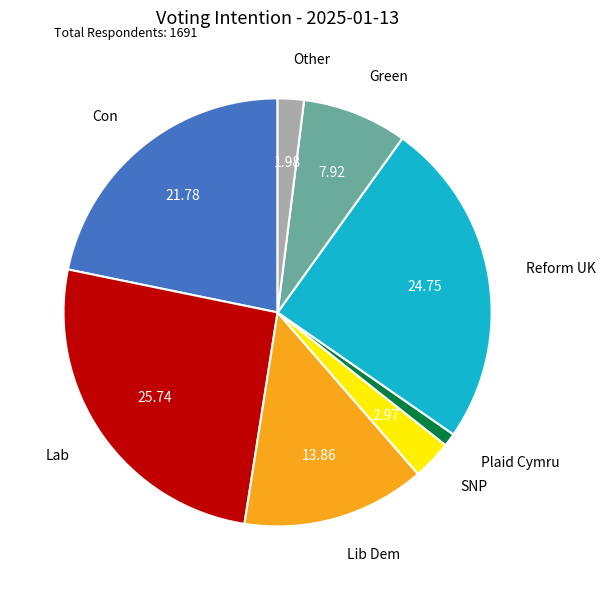

Is it true that Con is 8% of the pie?

False